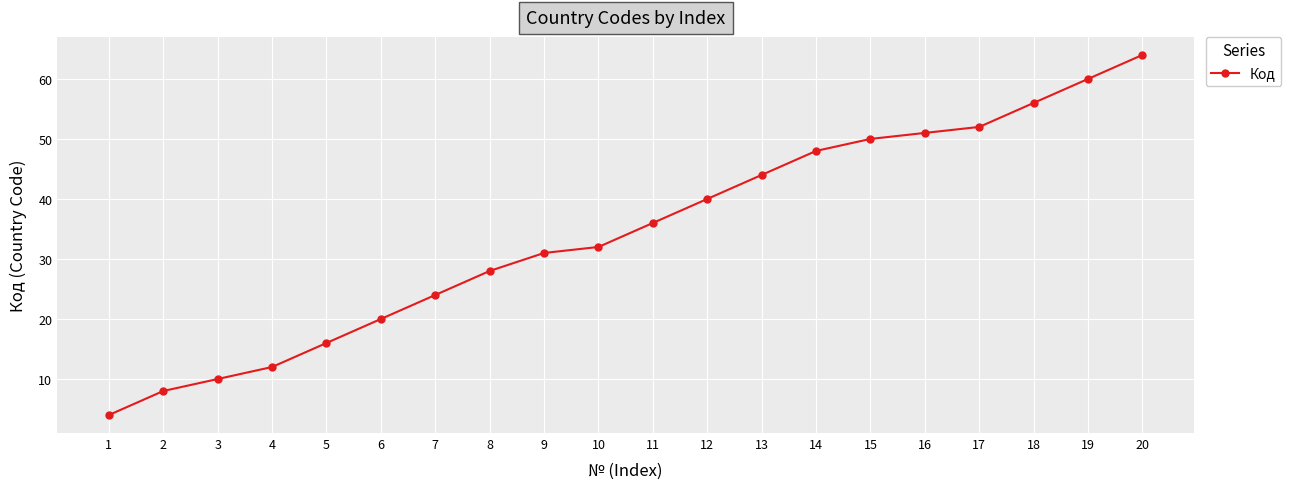

Between 7 and 19, which is larger?

19